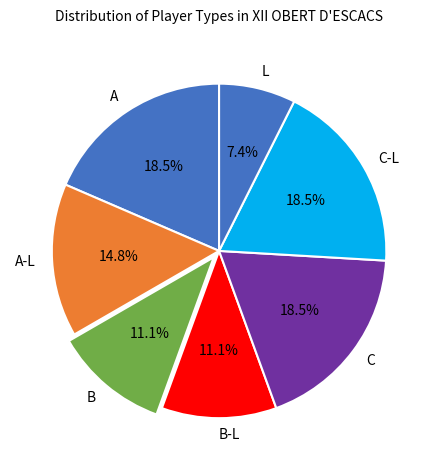

To the nearest percent, what is the combined percentage of A and C-L?

37%